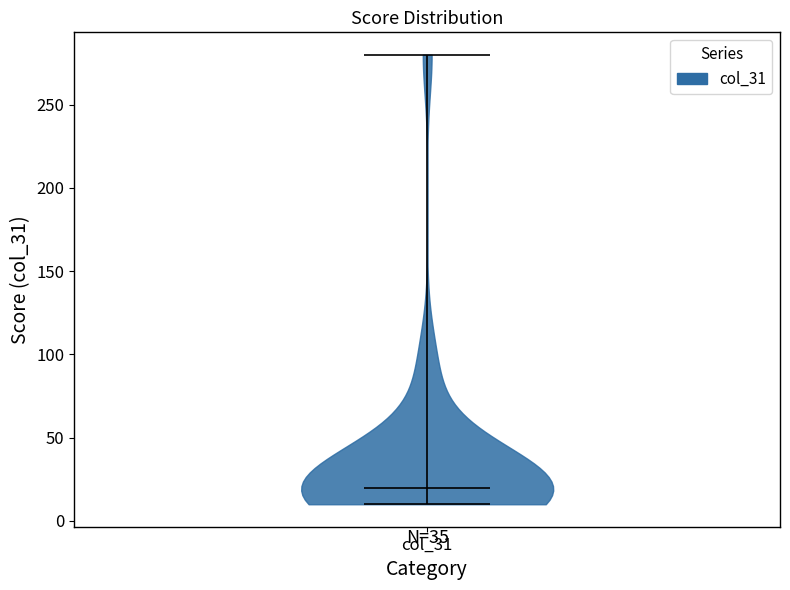

Read this violin plot against the y-axis: where its median line is, and the lowest and highest points the violin reaches. The values are not printed on the chart, so give them approximately, as read against the axis.

median line 20, lowest point 10, highest point 280